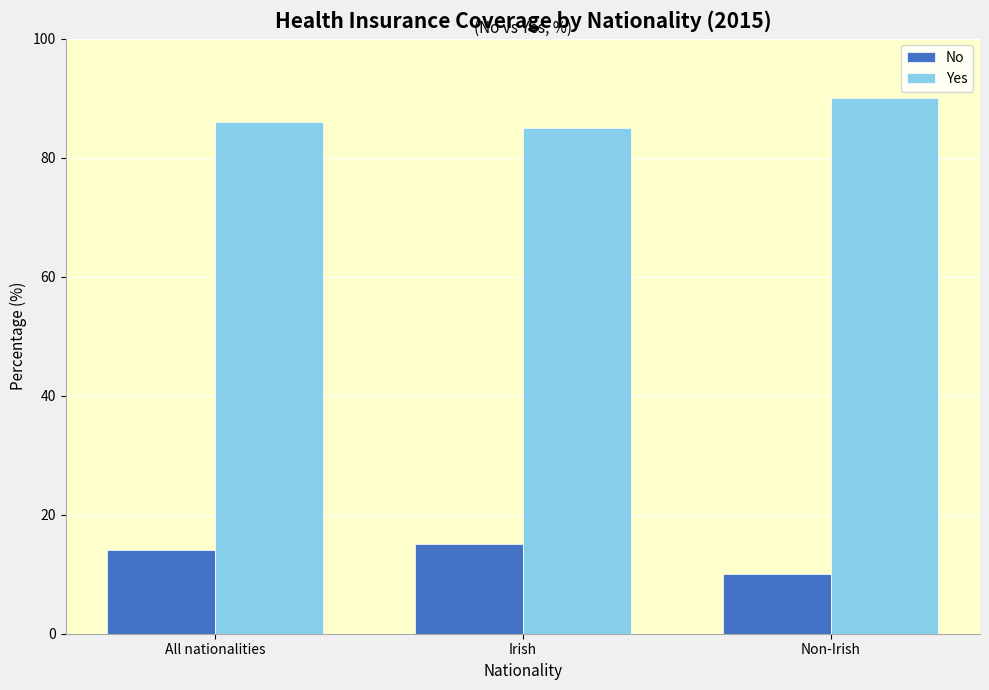

True or false: No has a value of 25 at Irish.

False